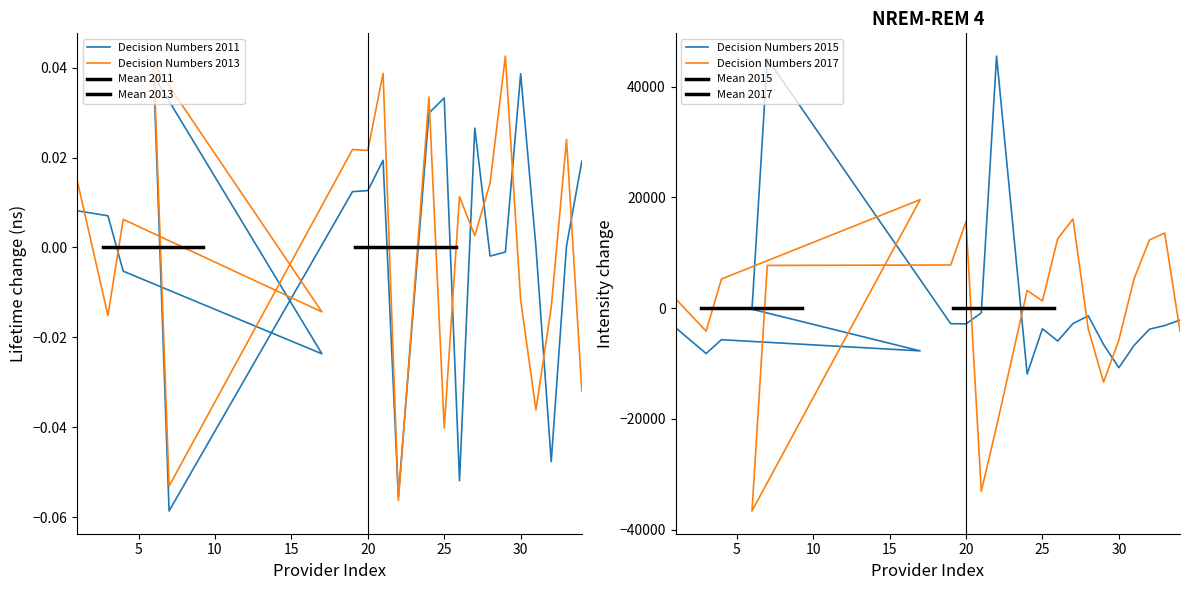

The value of Decision Numbers 2011 at 34 is 0.0. True or false?

False